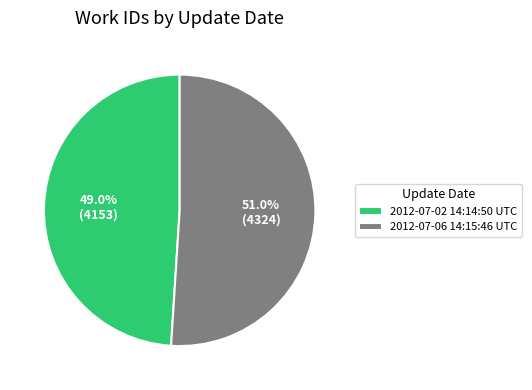

To the nearest percent, what percentage of the pie is 2012-07-02 14:14:50 UTC?

49%